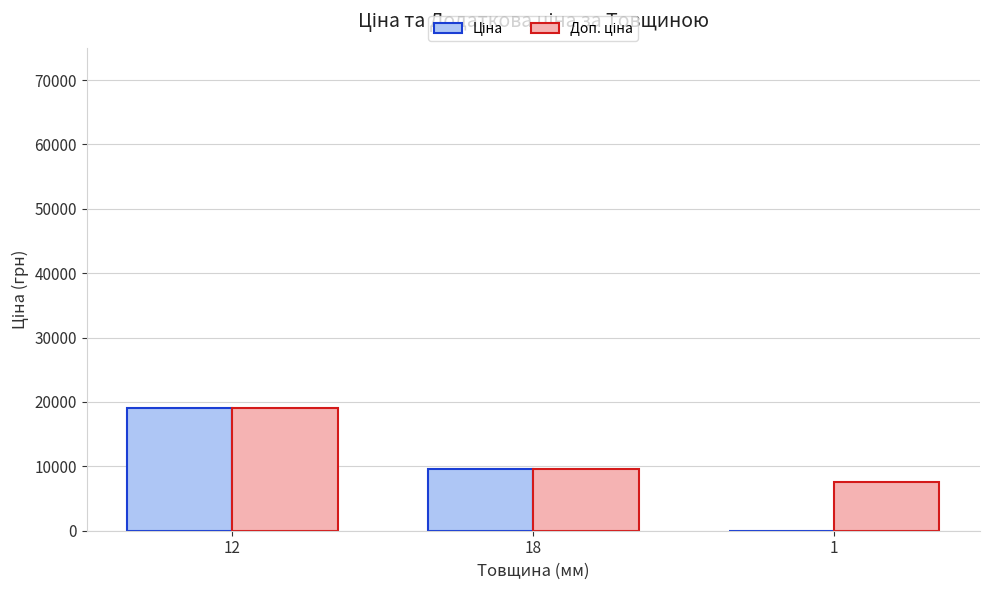

At which category is the sum across all series the highest?

12